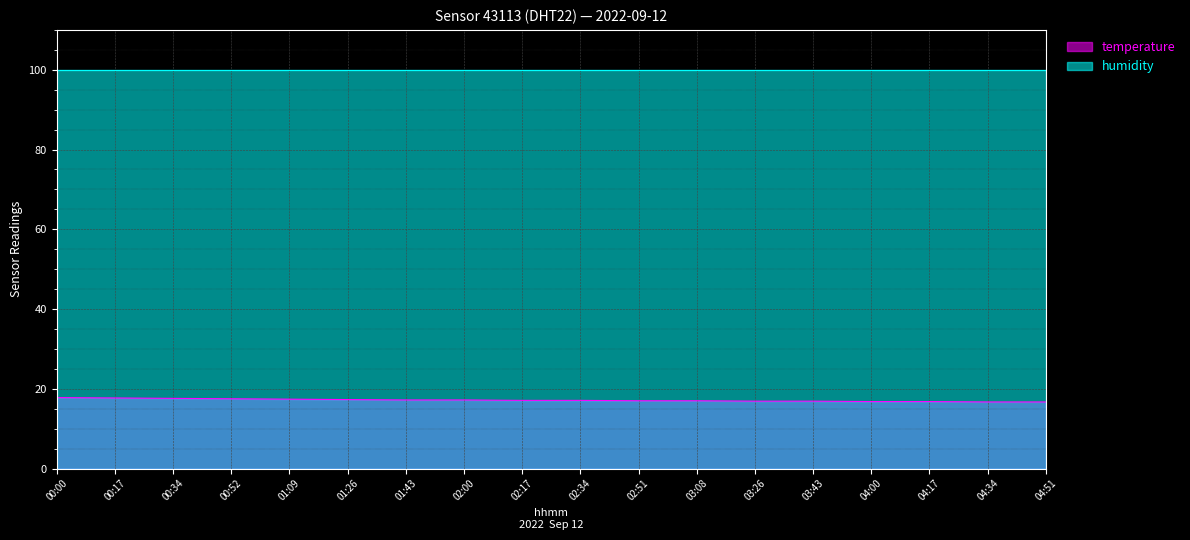

Reading right to left, list all the values displayed in this chart.

04:51=16.7	04:34=16.7	04:17=16.8	04:00=16.8	03:43=16.9	03:26=16.9	03:08=17.0	02:51=17.0	02:34=17.1	02:17=17.1	02:00=17.2	01:43=17.2	01:26=17.3	01:09=17.4	00:52=17.5	00:34=17.6	00:17=17.7	00:00=17.8